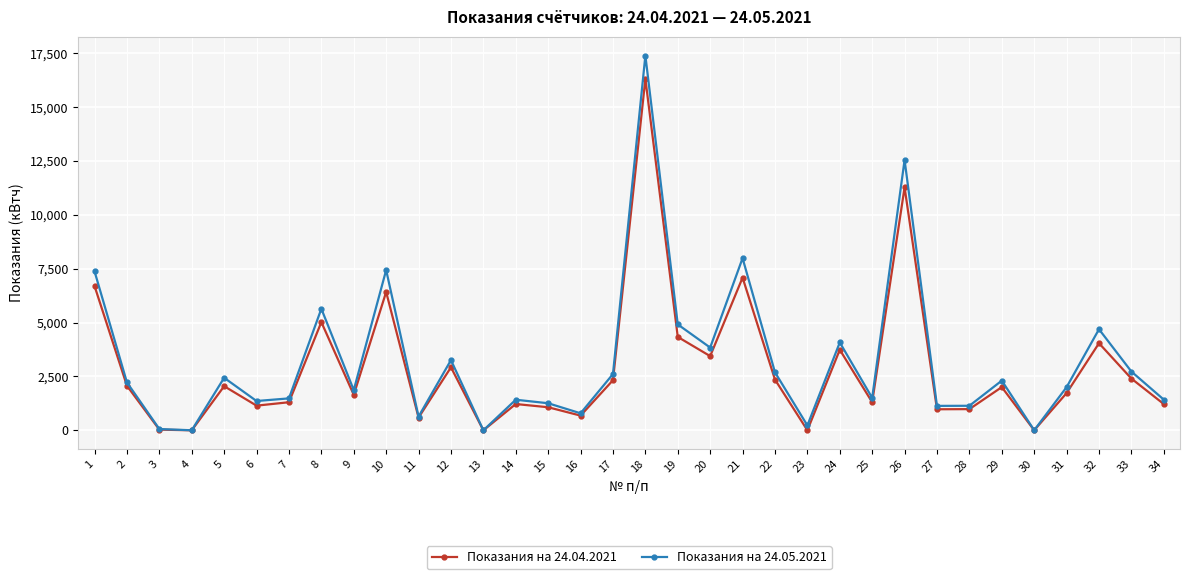

List the series in order of their overall mean, lowest first.

Показания на 24.04.2021, Показания на 24.05.2021